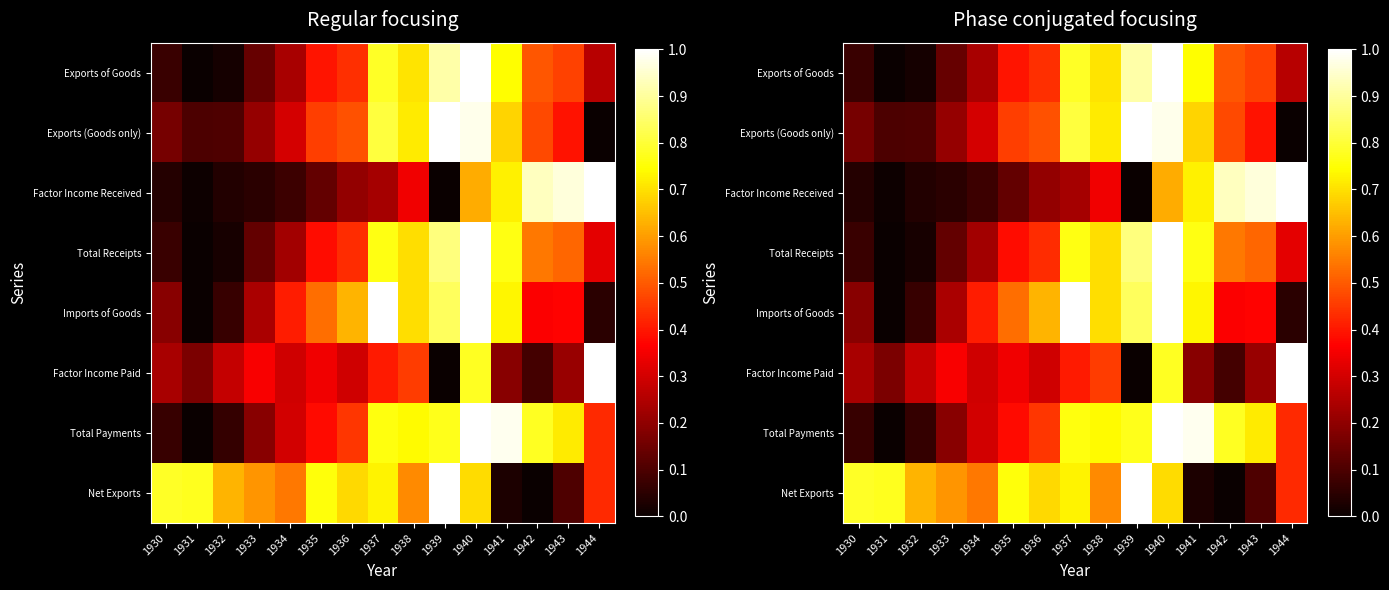

Is the value of Exports of Goods at 1942 greater than the value of Total Receipts at 1939?

No